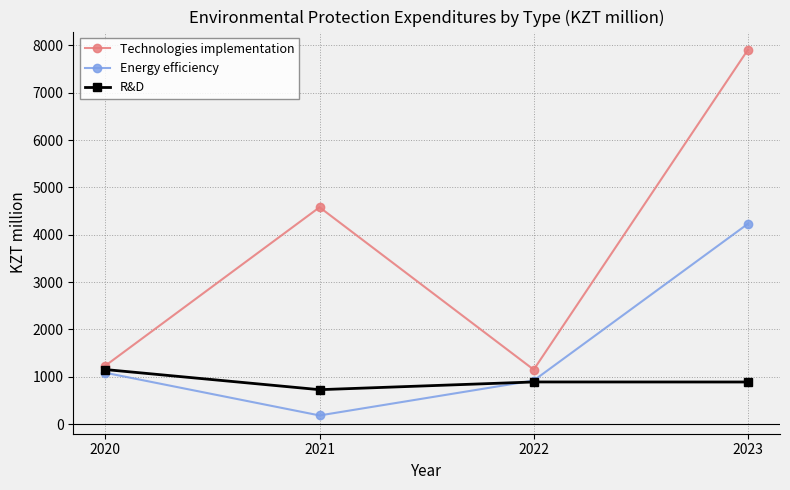

The Technologies implementation series shows 4580 at 2021. True or false?

True